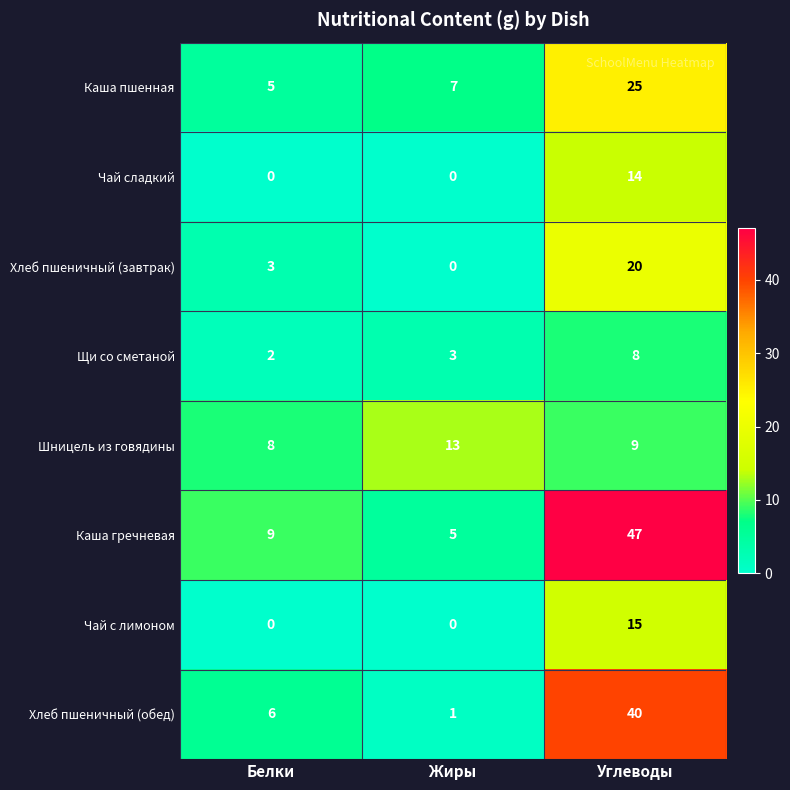

What is the sum of the Хлеб пшеничный (обед) values at Жиры and Углеводы?

41